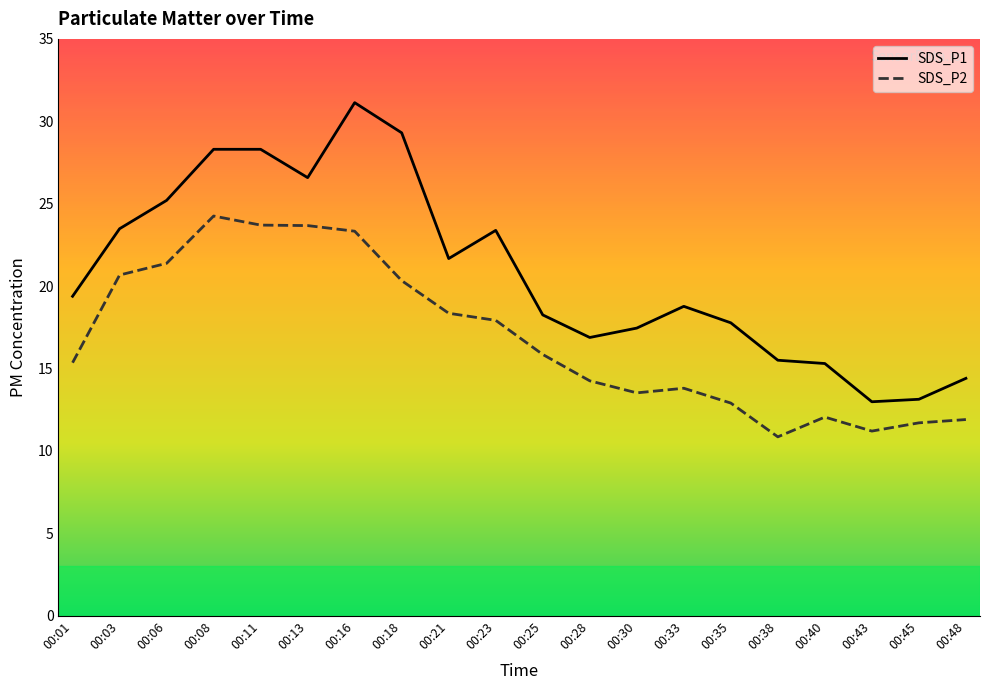

What is the total value across all series at 00:03?

44.2